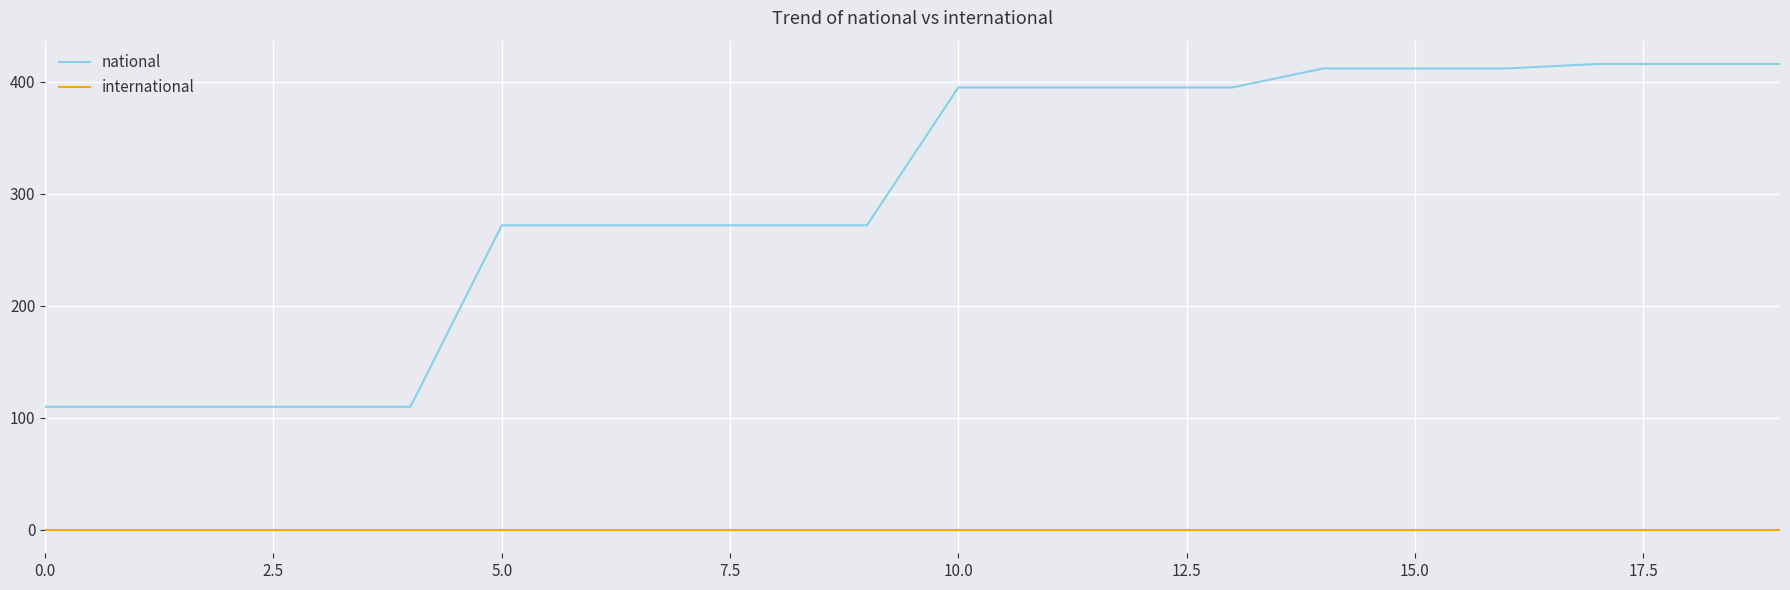

Rank the series by their average value, from lowest to highest.

international, national